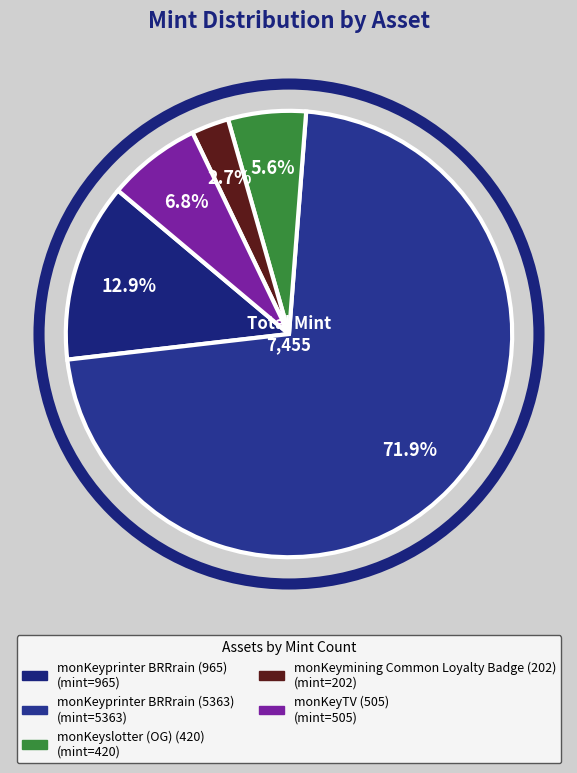

What percentage do monKeyprinter BRRrain (965) and monKeymining Common Loyalty Badge (202) together represent?

15.7%